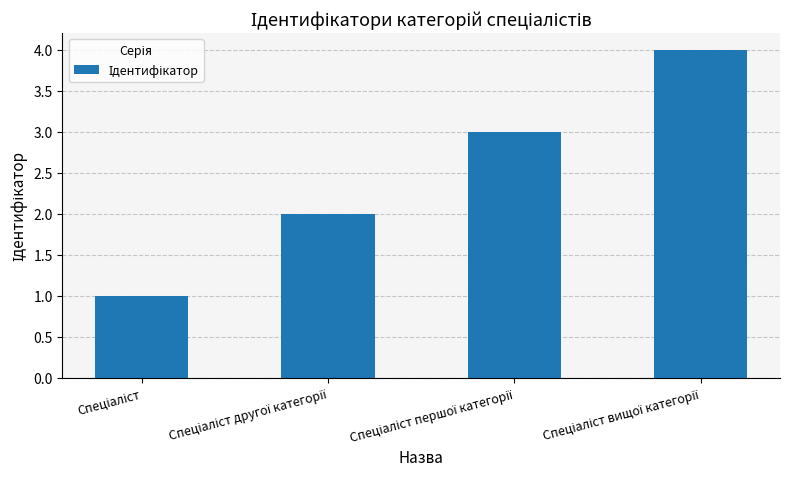

How many values are between 2 and 4?

3